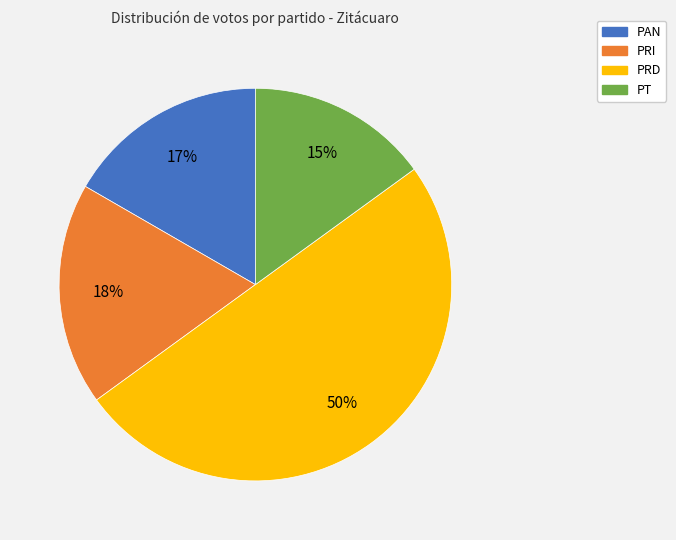

How many segments does this pie chart have?

4